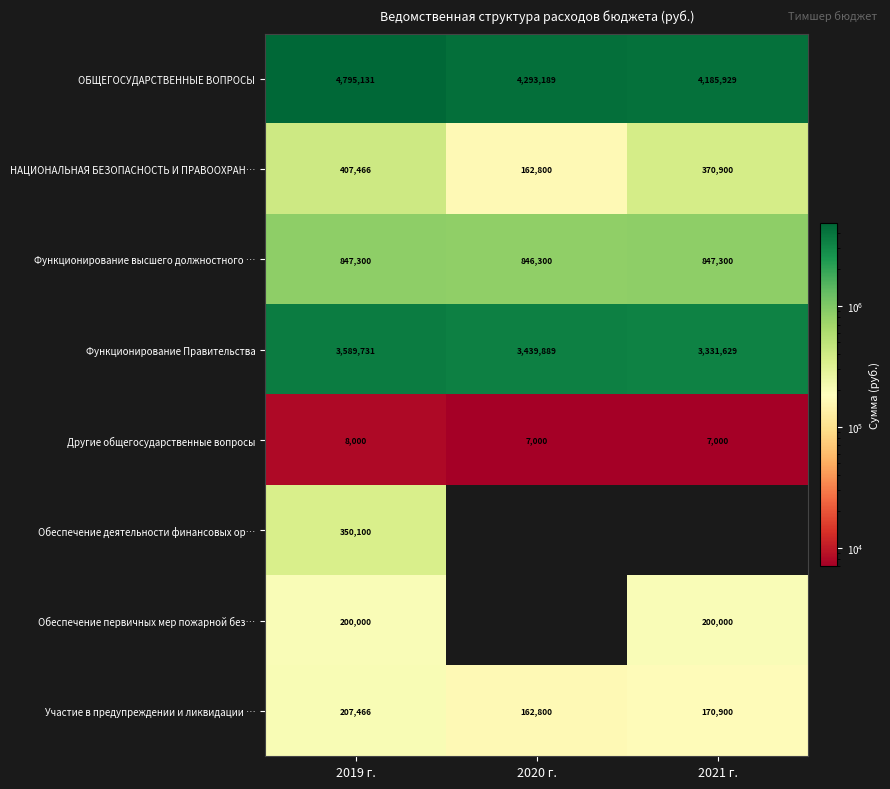

Rank the series at 2019 г. from lowest to highest value.

Другие общегосударственные вопросы, Обеспечение первичных мер пожарной без…, Участие в предупреждении и ликвидации …, Обеспечение деятельности финансовых ор…, НАЦИОНАЛЬНАЯ БЕЗОПАСНОСТЬ И ПРАВООХРАН…, Функционирование высшего должностного …, Функционирование Правительства, ОБЩЕГОСУДАРСТВЕННЫЕ ВОПРОСЫ